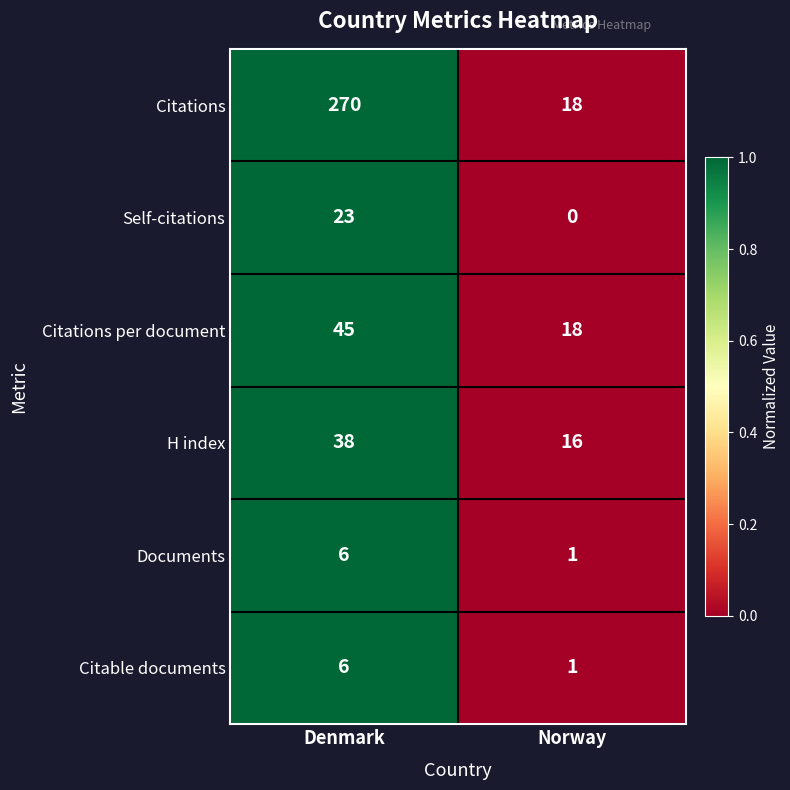

What is the approximate value of Citable documents at Denmark?

6